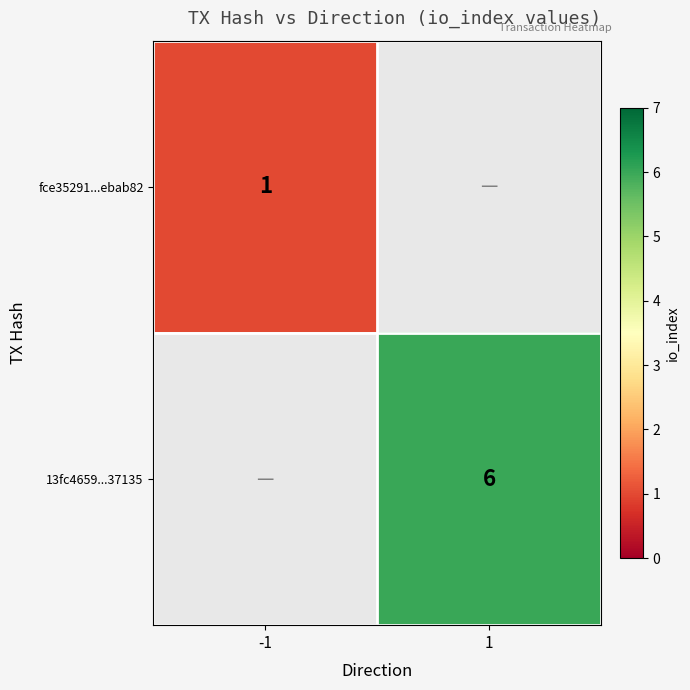

Is it true that 13fc4659...37135 equals 6 at 1?

True